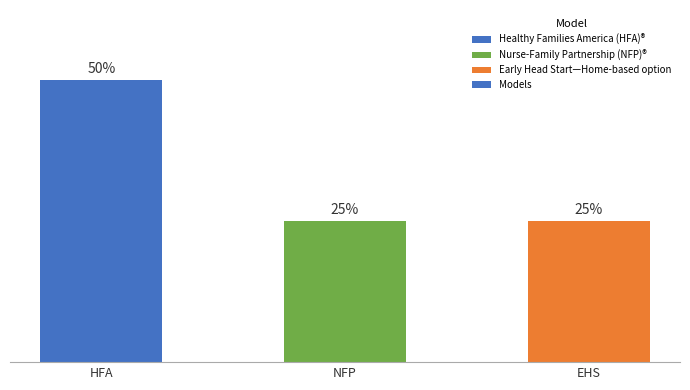

What is the label of the 3rd bar from the left?

EHS